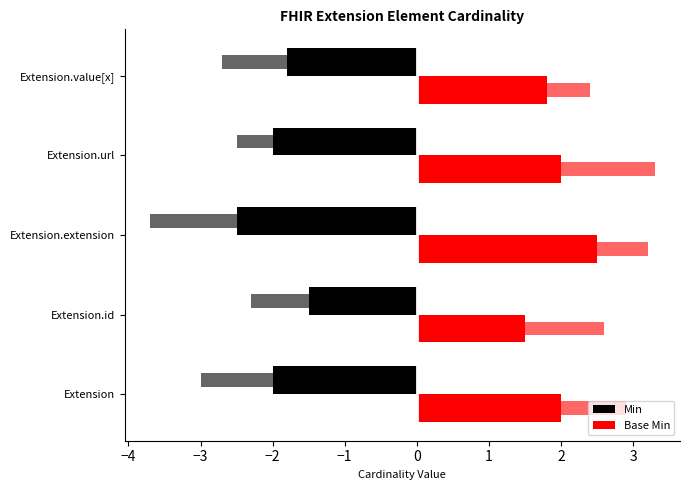

Is it true that Min equals -2.5 at Extension.extension?

True